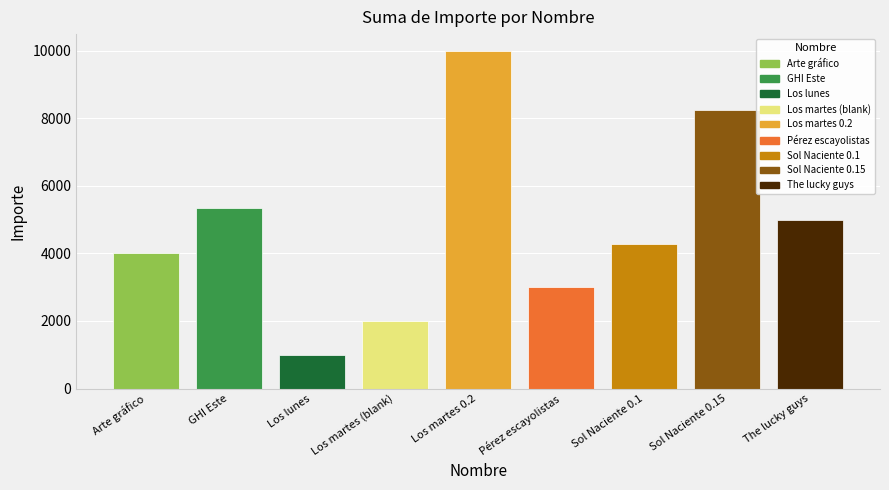

What is the change in value from Sol Naciente 0.1 to The lucky guys?

+725